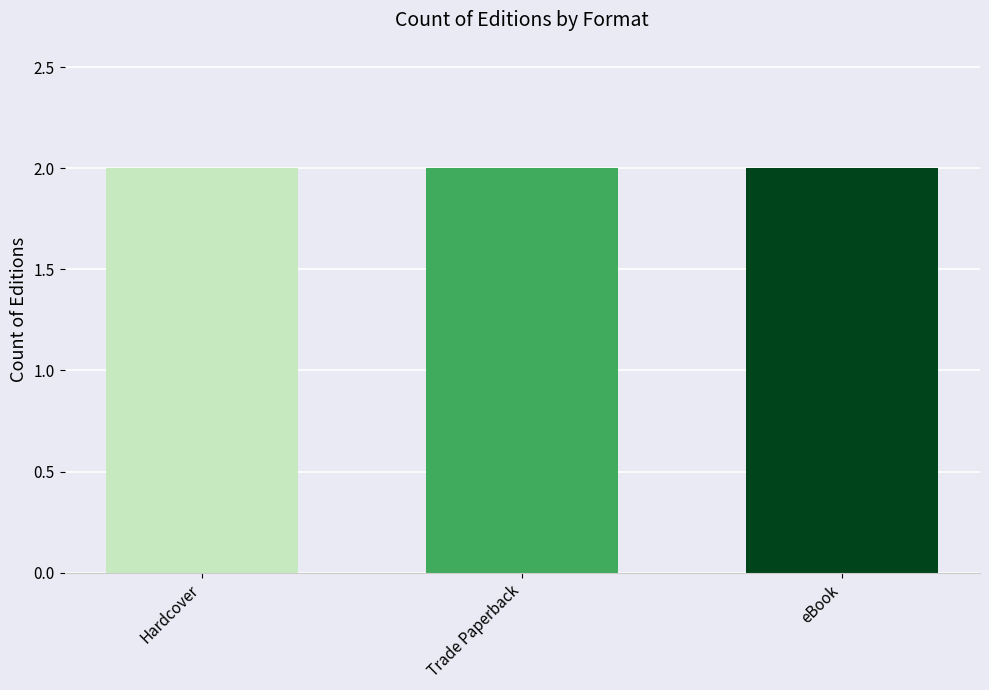

Which category has the highest value across all series?

Hardcover (Game of Noctis)